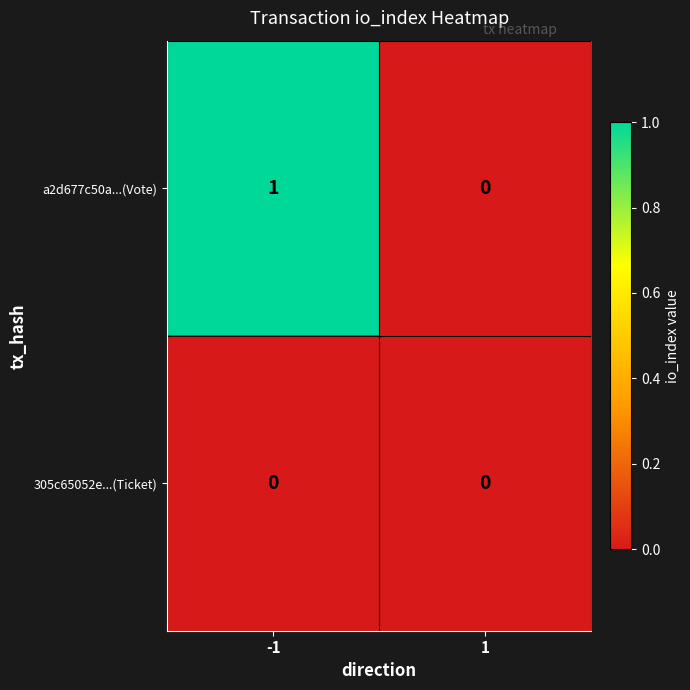

The 305c65052e...(Ticket) series shows 0 at -1. True or false?

True